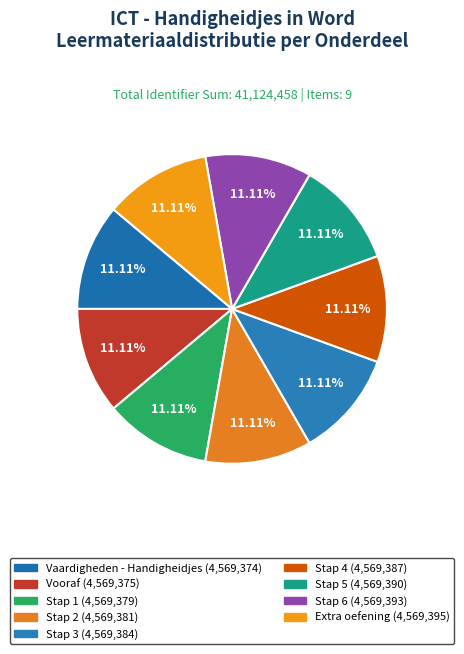

Is Vaardigheden - Handigheidjes the majority of the pie?

No